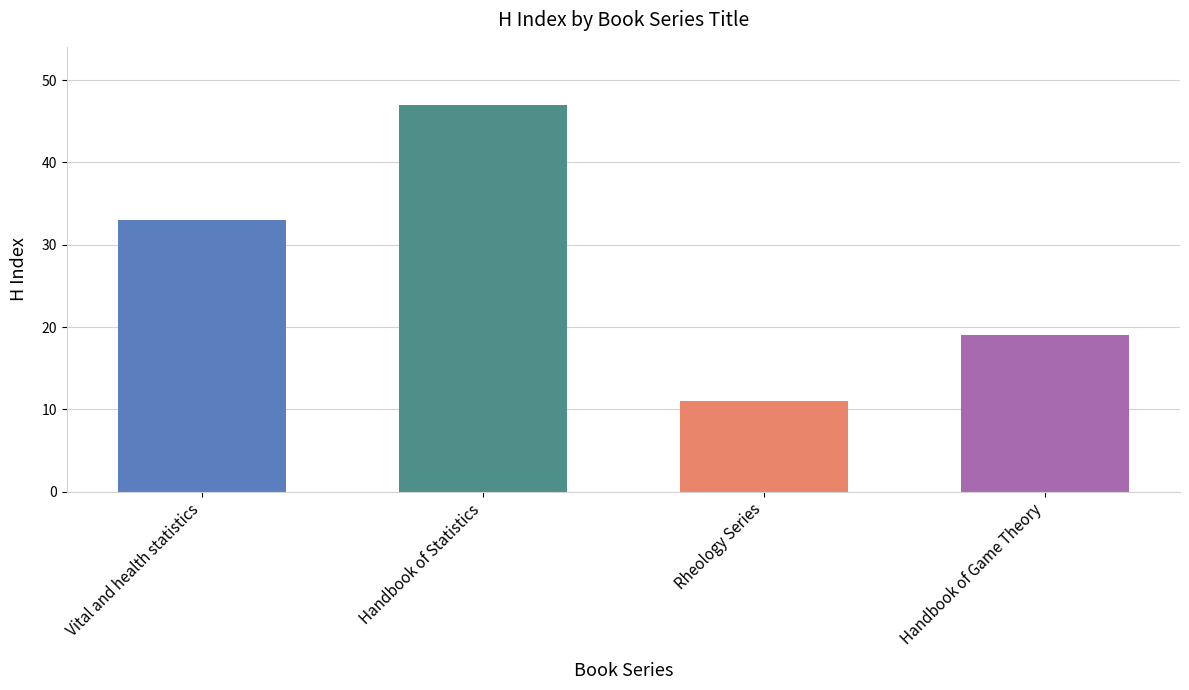

What is the difference between the values at Handbook of Statistics and Rheology Series?

36